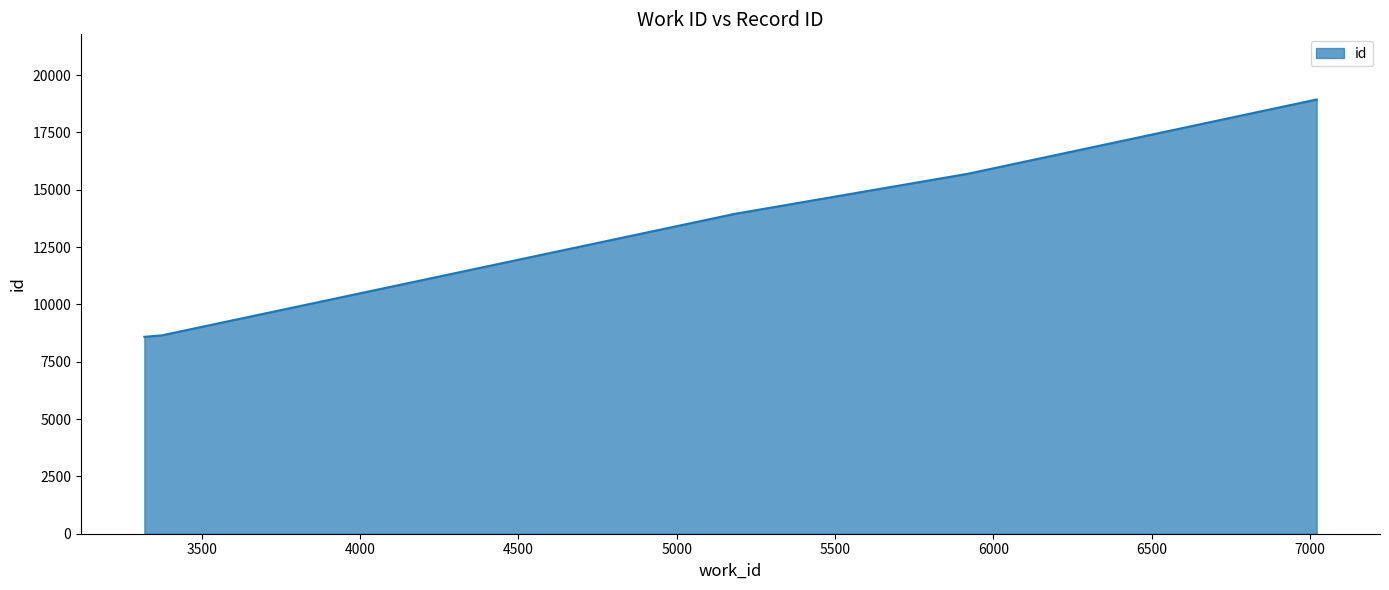

Which has a higher value, 3319 or 5919?

5919